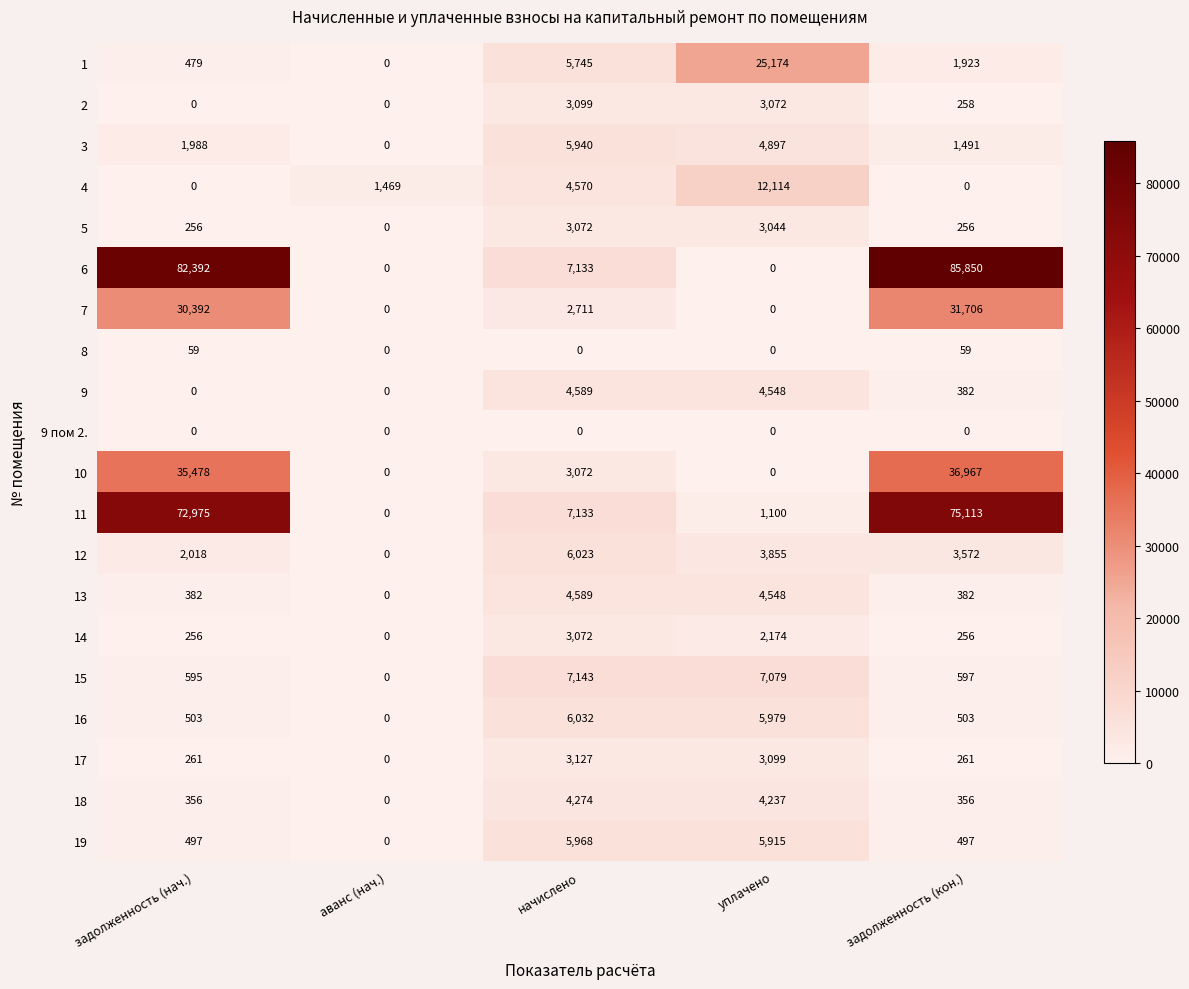

What is the sum of all 16 values?

13017